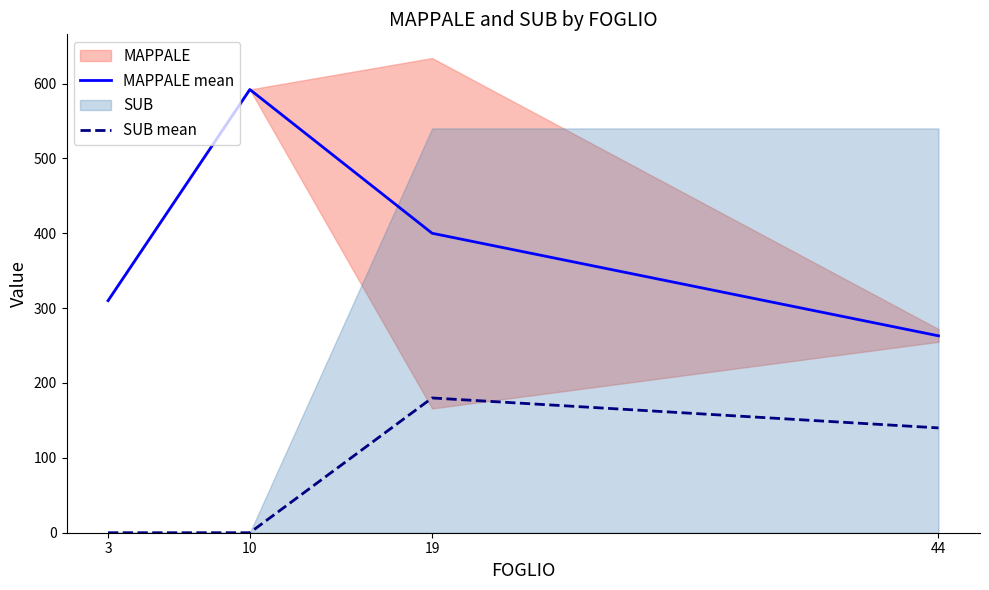

The MAPPALE mean series shows 400 at 19. True or false?

True